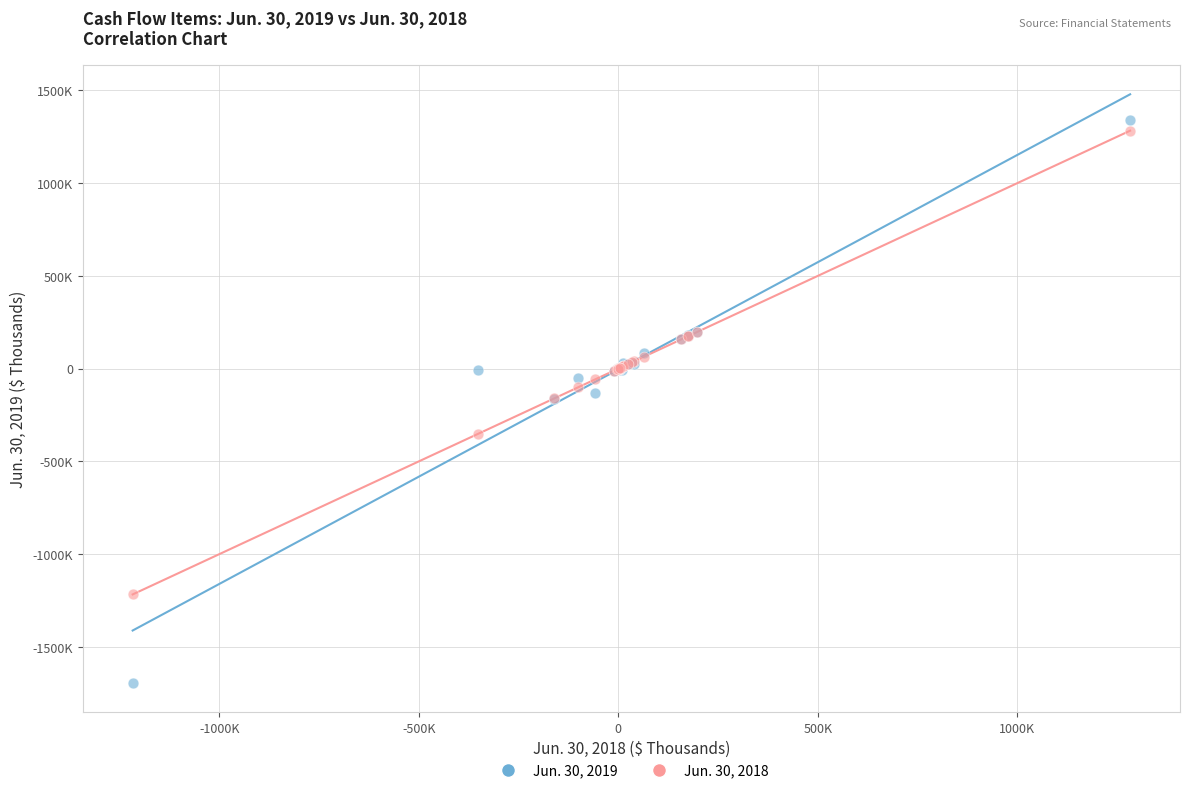

What are all the series names shown in the legend?

Jun. 30, 2019, Jun. 30, 2018